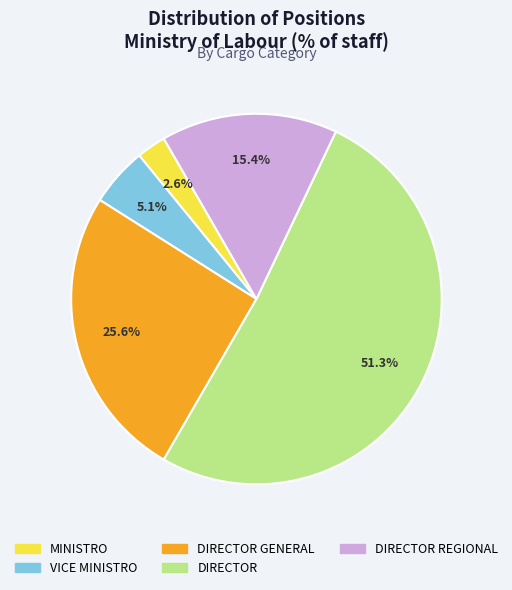

How many slices are in this pie chart?

5